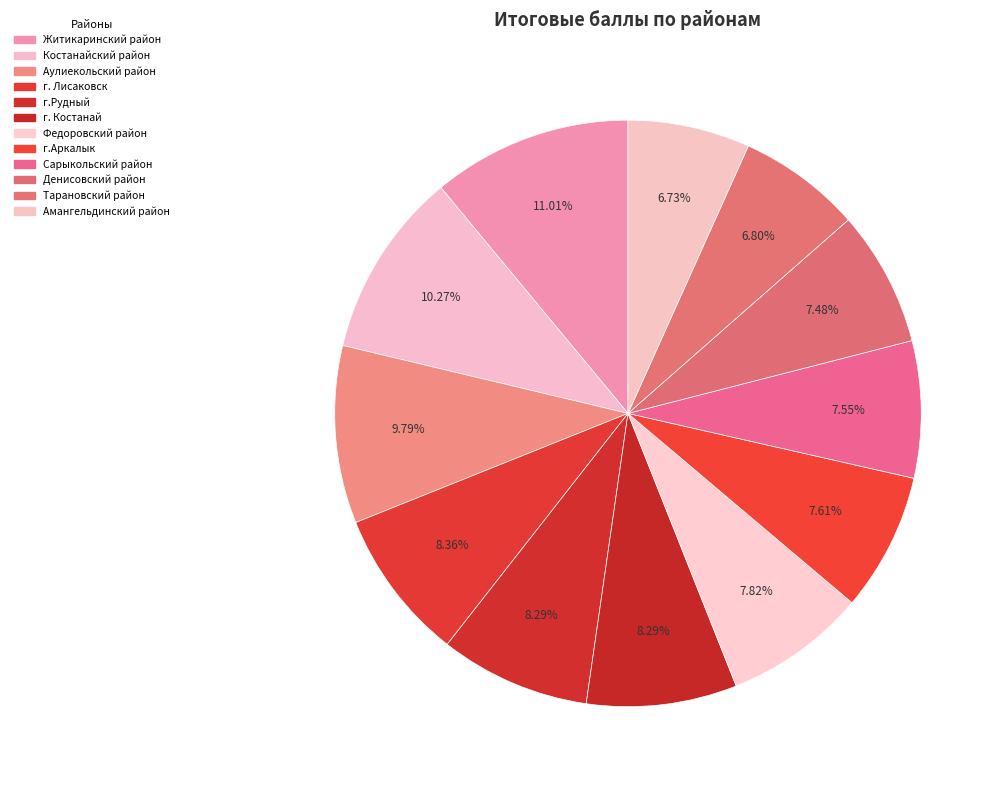

What is the largest slice in the pie chart?

Житикаринский район